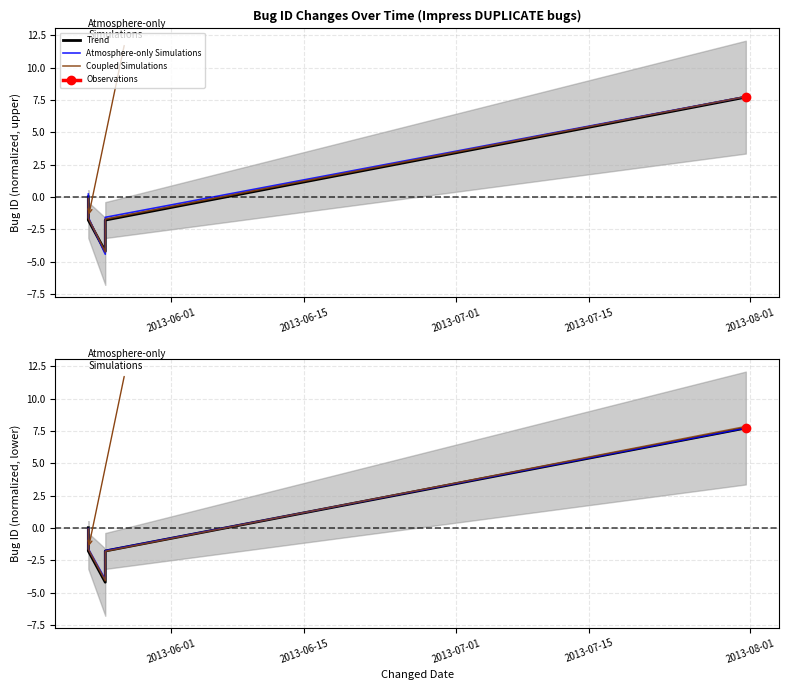

What value does the Trend series have at 2013-08-01?

7.7